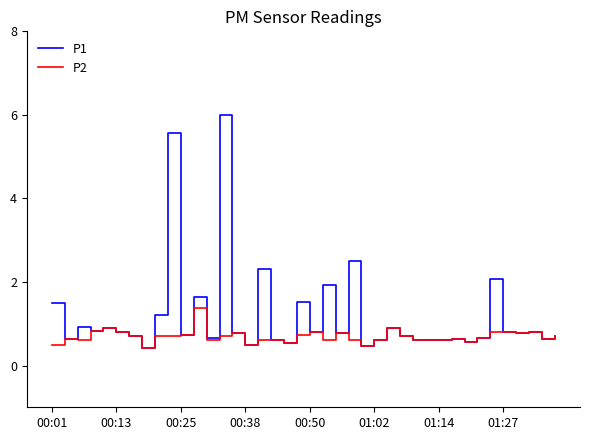

What is the sum of all P1 values?

46.9